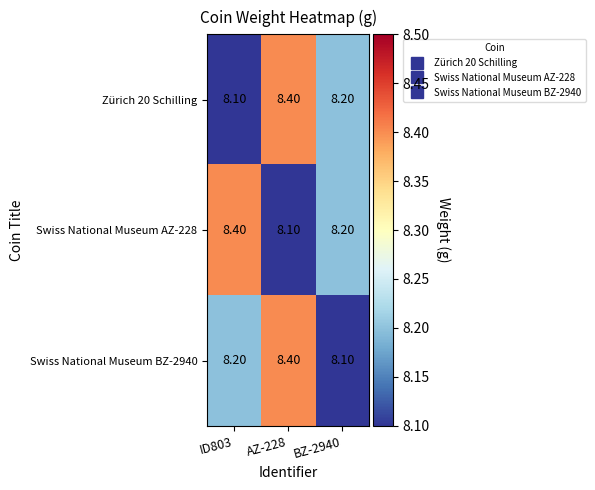

Between ID803 and BZ-2940, which series saw the biggest shift?

Swiss National Museum AZ-228